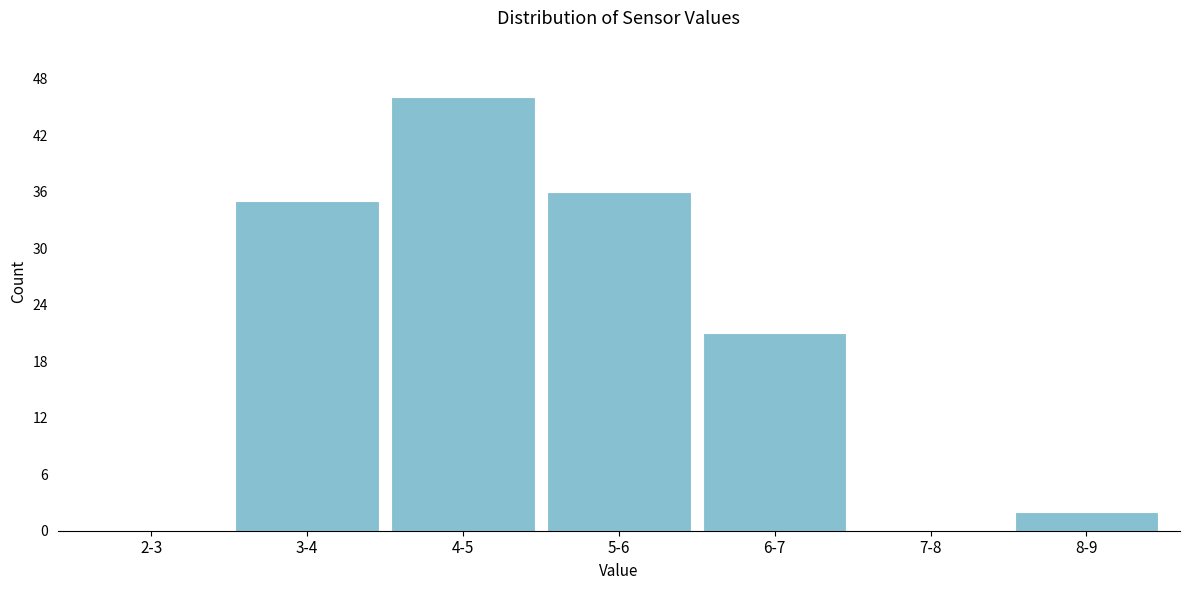

Reading left to right, list all the values displayed in this chart.

2-3=0	3-4=35	4-5=46	5-6=36	6-7=21	7-8=0	8-9=2